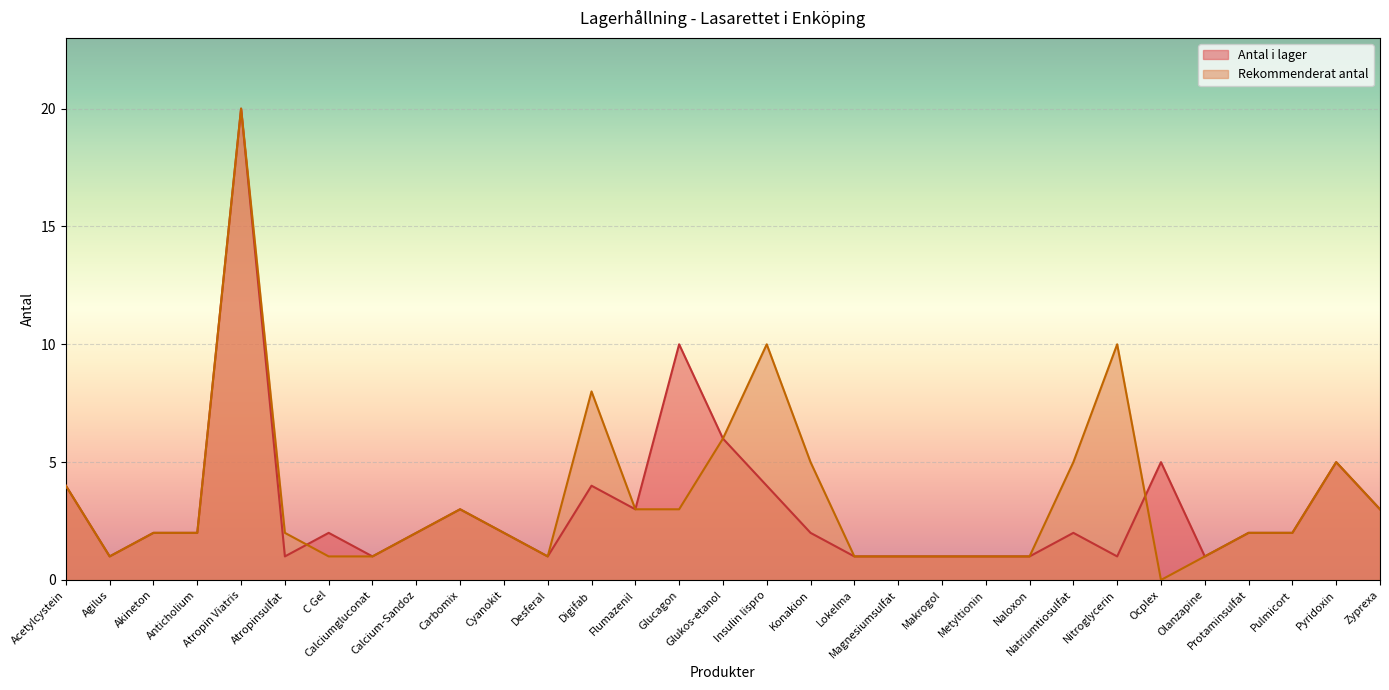

How many times do Antal i lager and Rekommenderat antal cross each other?

2